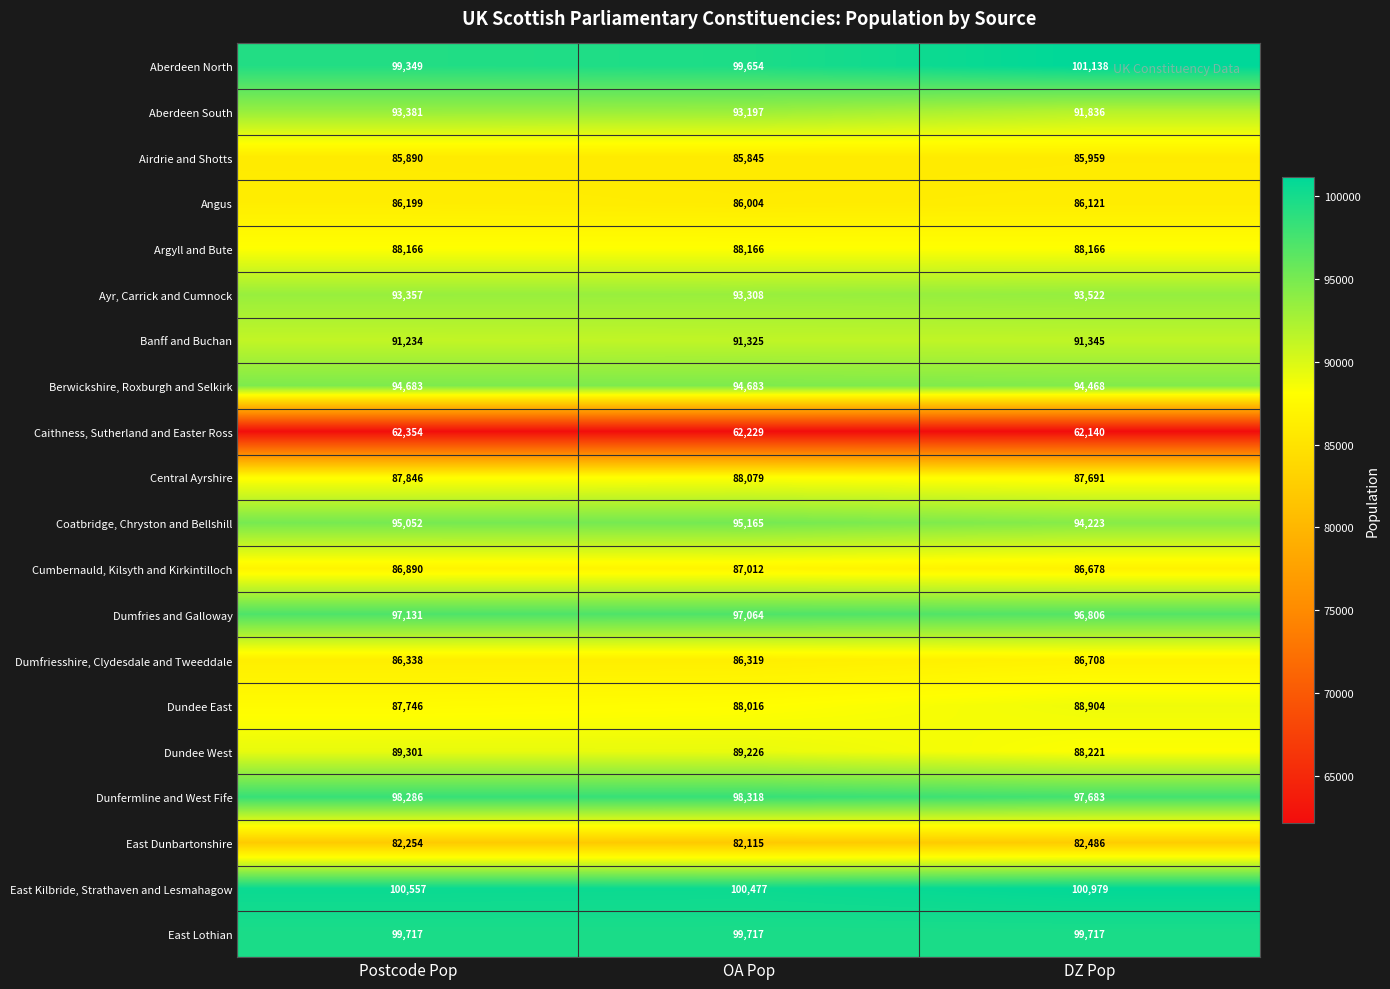

What is the average value of the East Lothian series?

99717